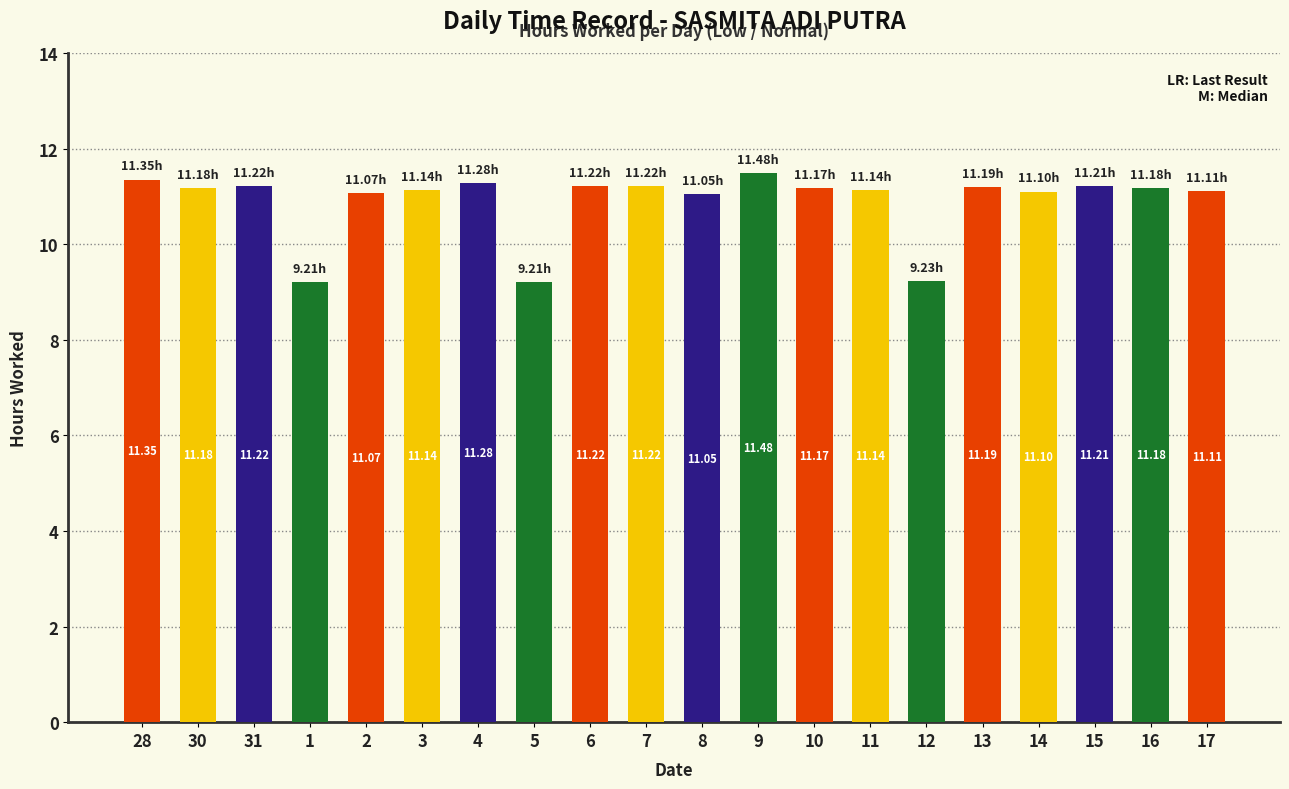

The chart shows a value of 15.0 at 13. True or false?

False